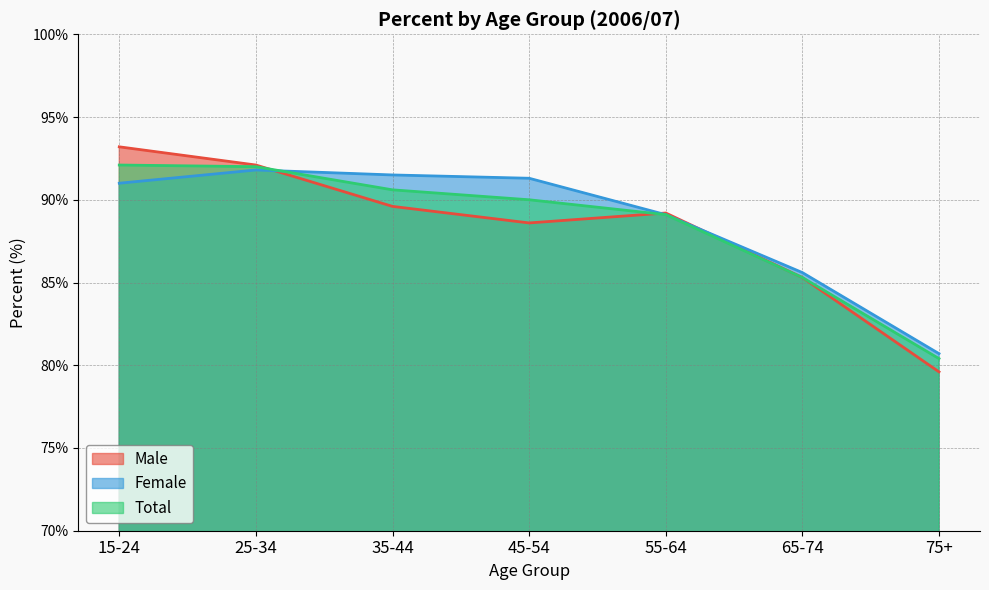

Which label corresponds to the largest value in the chart?

15-24